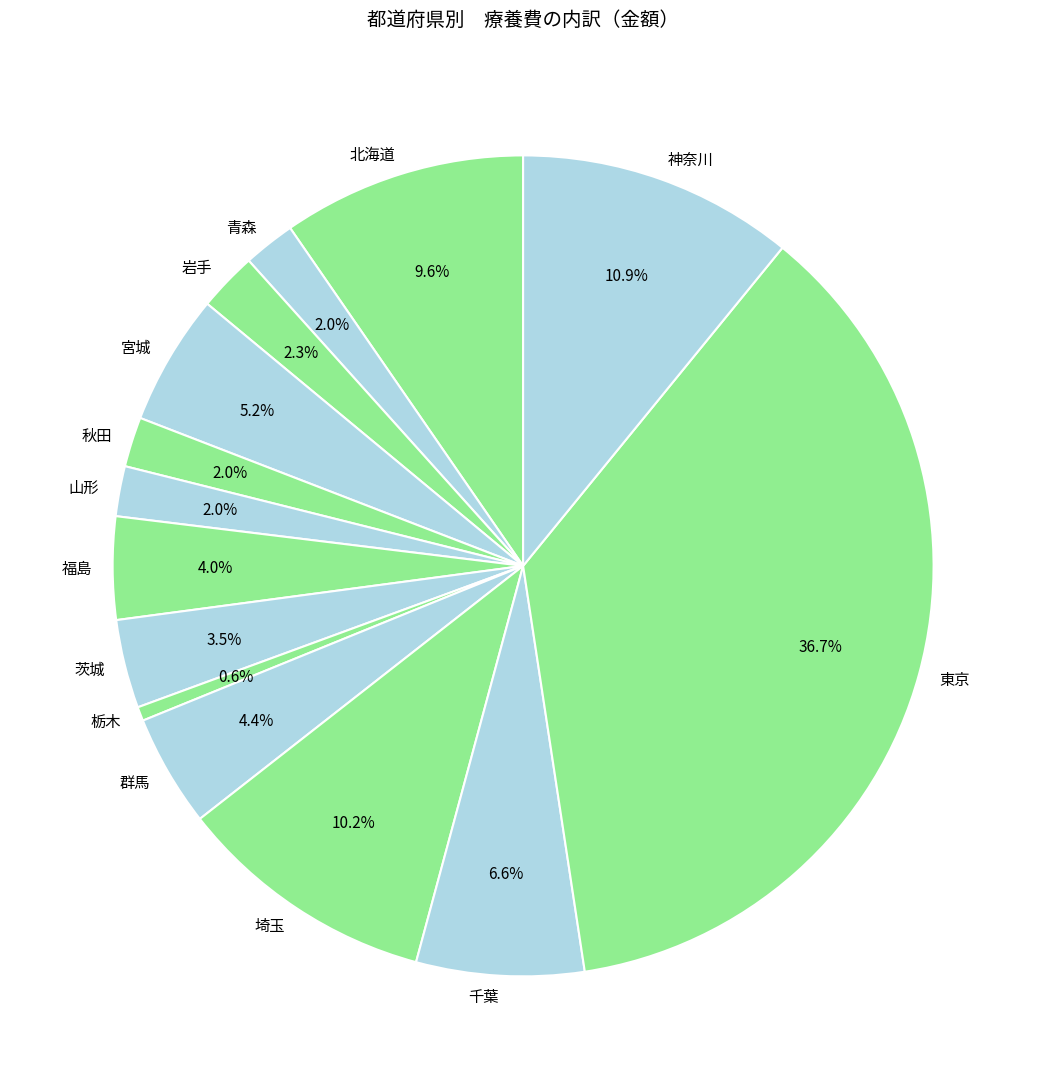

The 群馬 slice represents 4% of the pie. True or false?

True